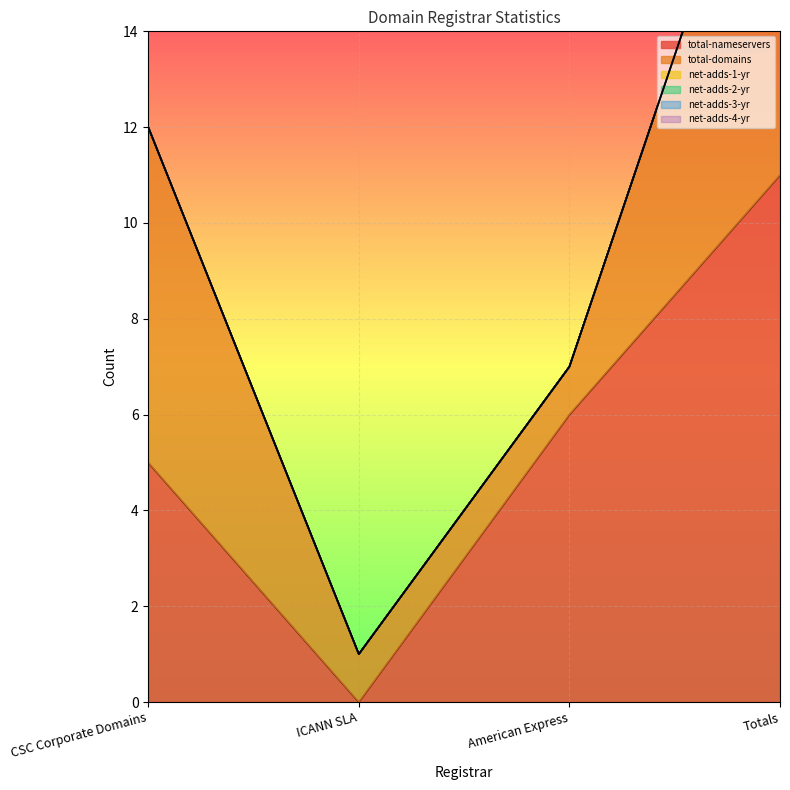

How many series are shown in this chart?

6